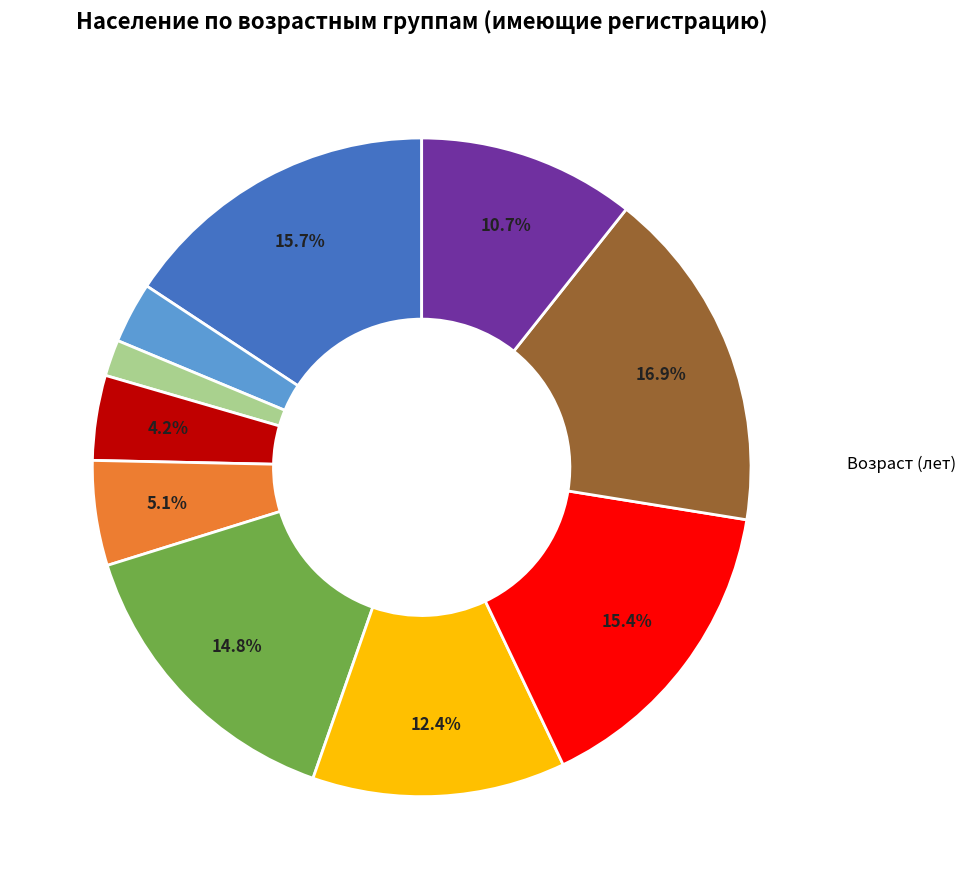

Is there a majority slice in this chart?

No